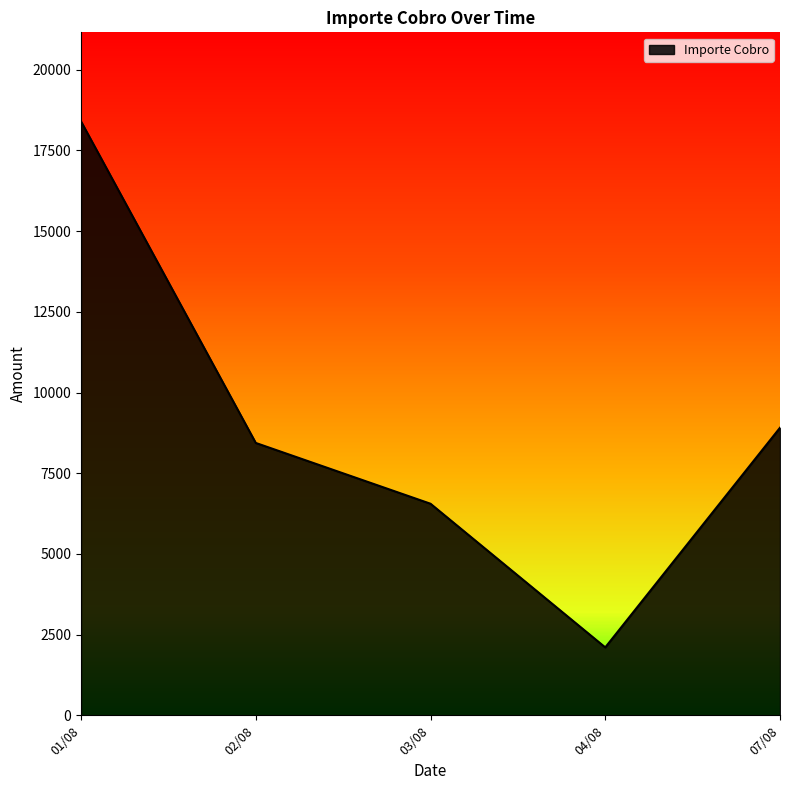

What is the ratio of the value at 01/08 to the value at 04/08?

8.7